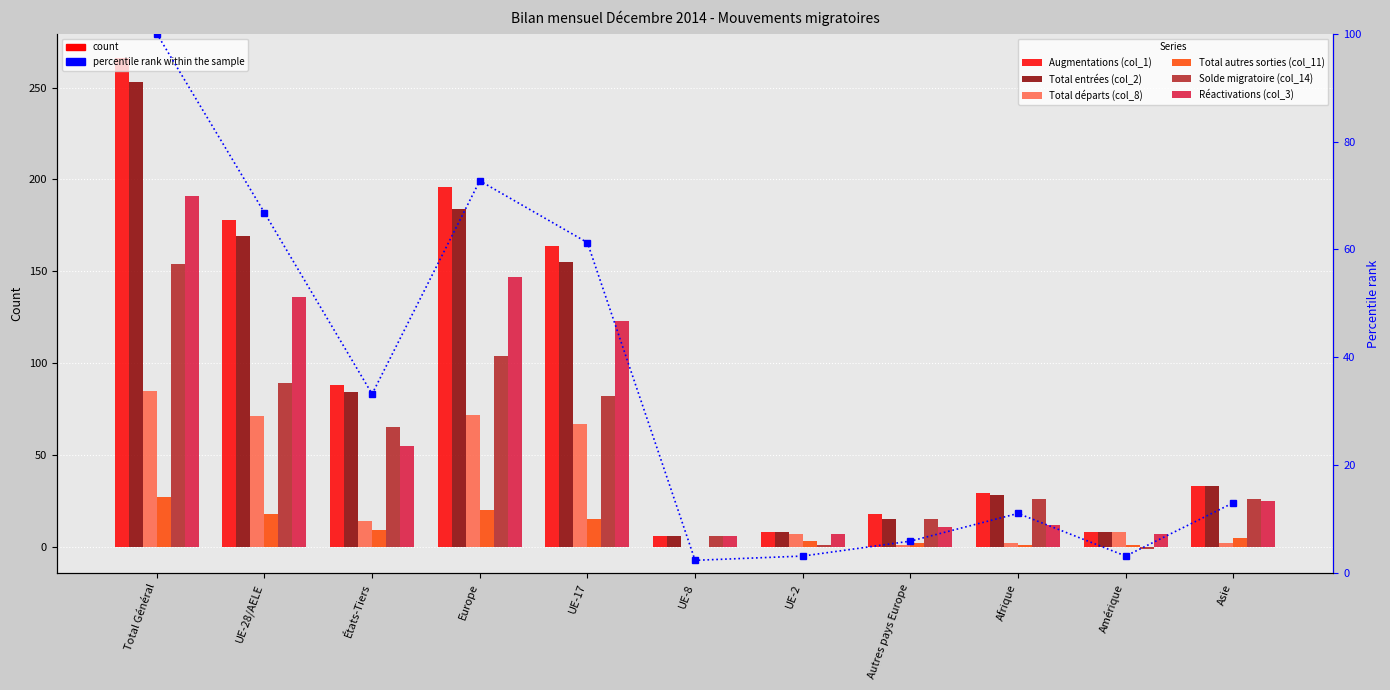

What is the difference between the maximum and minimum values in the Solde migratoire (col_14) series?

155